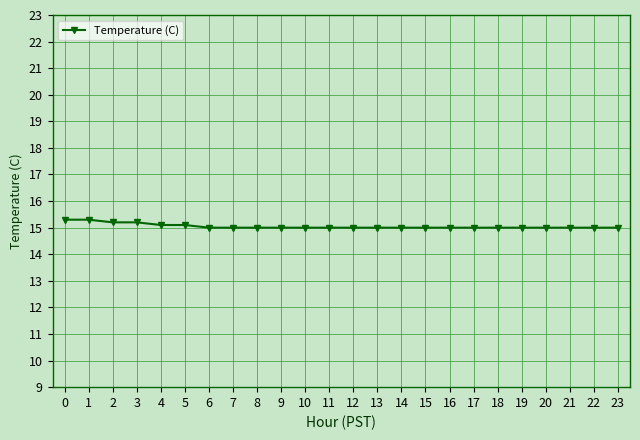

Count the values in the range 15 to 16.

24